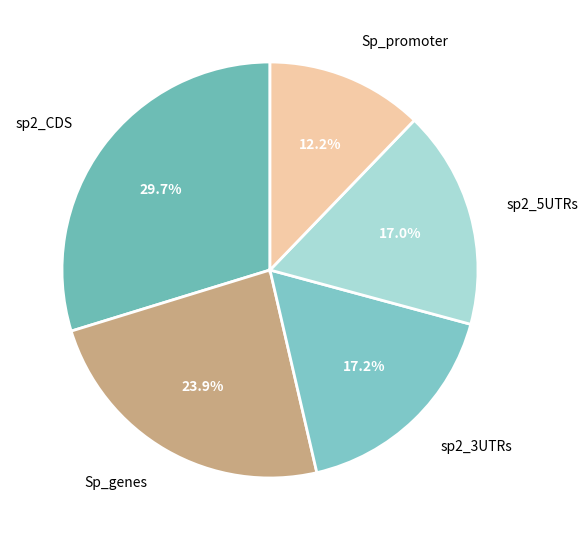

Between sp2_3UTRs and Sp_promoter, which is larger?

sp2_3UTRs